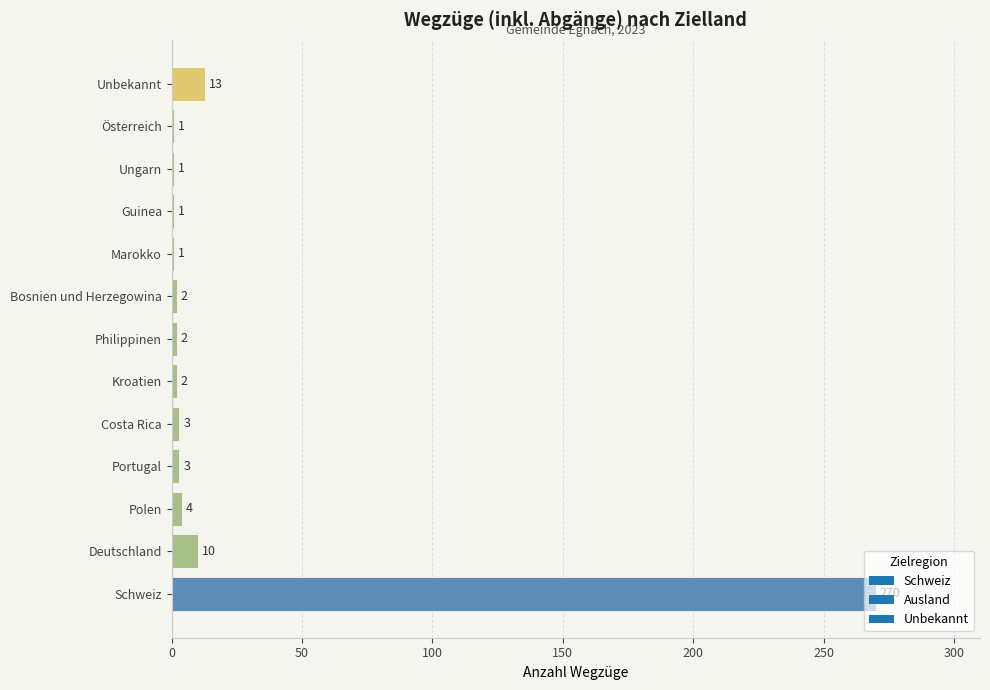

Where is the data nearest to the value 135?

Unbekannt